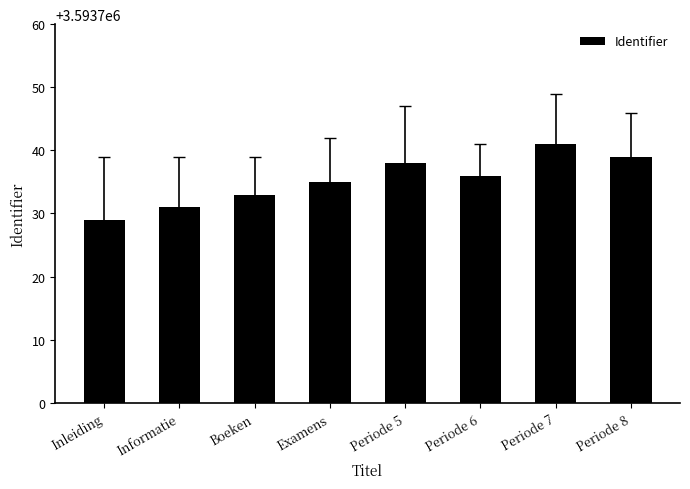

How many categories are shown in the chart?

8